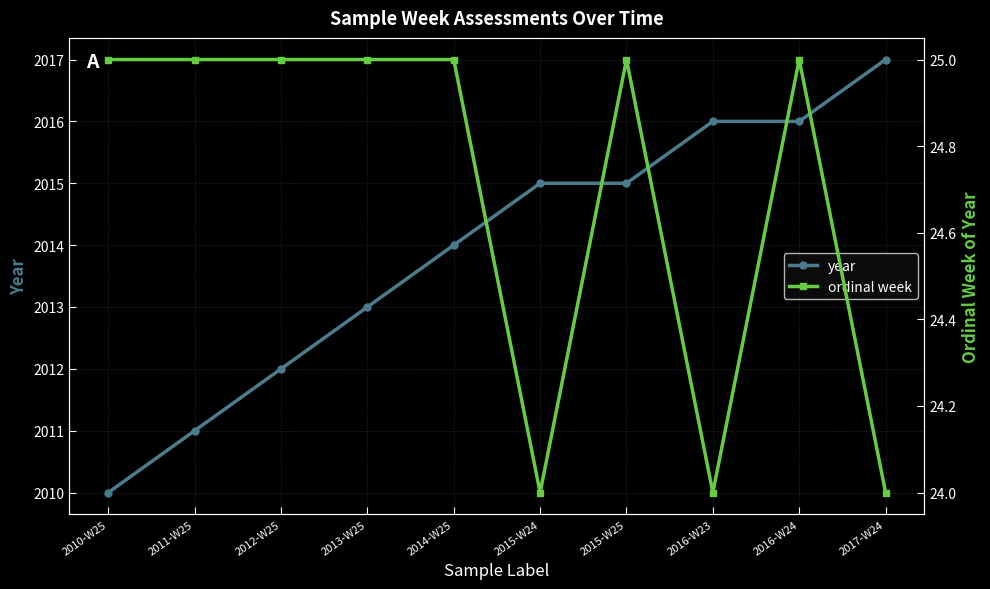

How many distinct data groups are displayed?

2